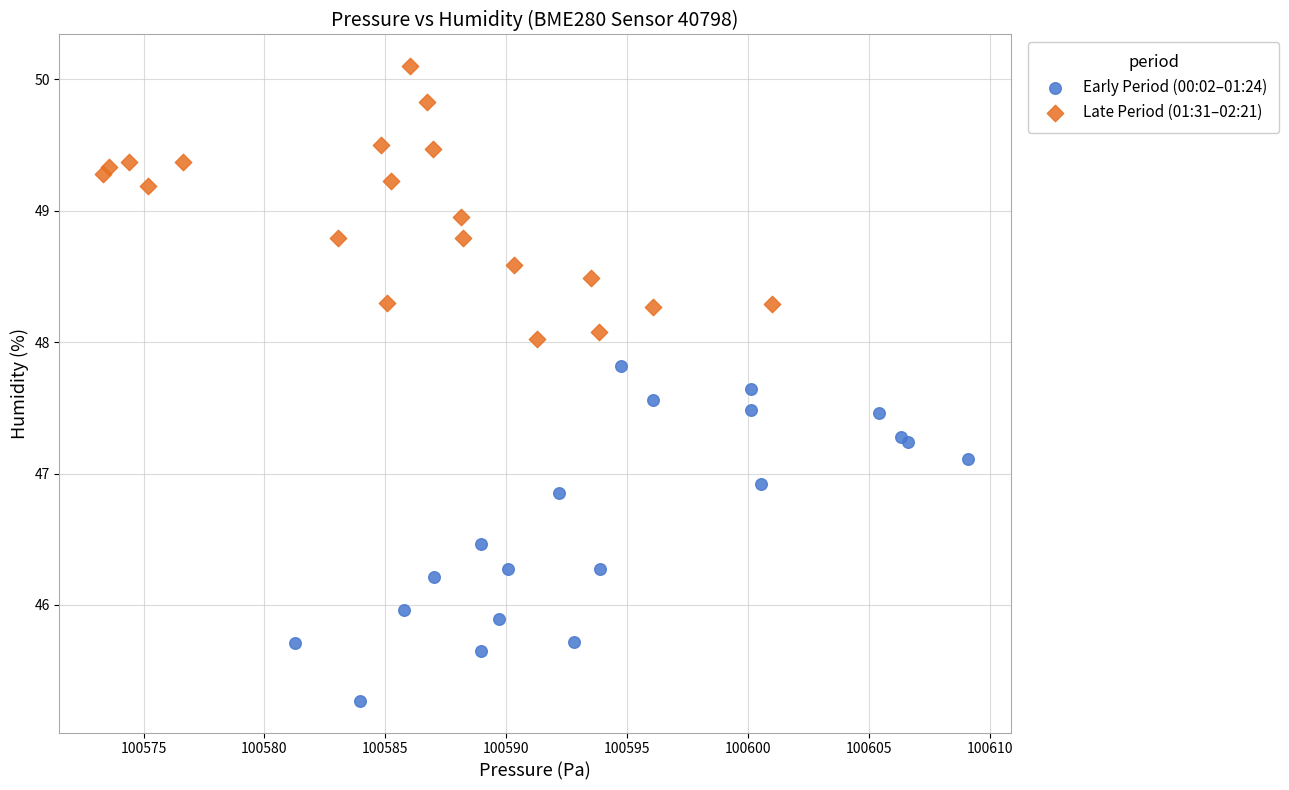

Which series contains the highest Y value?

Late Period (01:31–02:21)